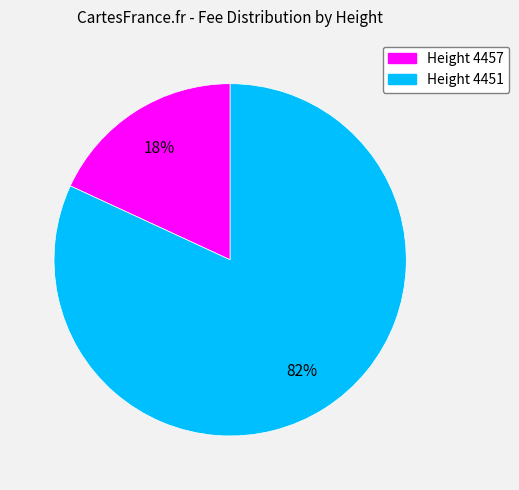

Is Height 4457 the majority of the pie?

No